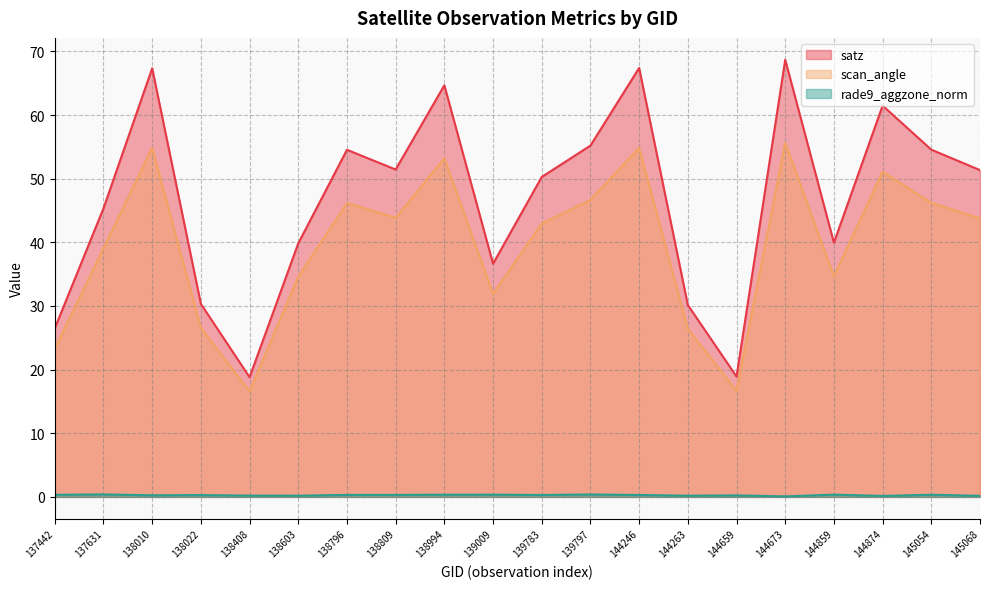

True or false: scan_angle has a value of 9.3 at 144659.

False